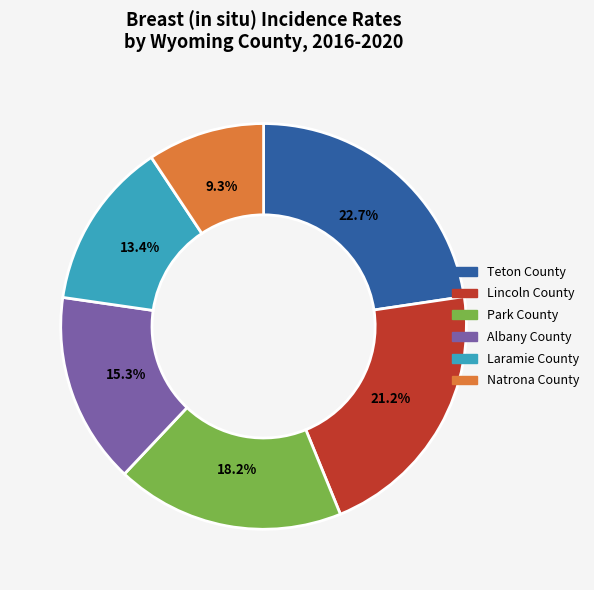

How many slices are in this pie chart?

6